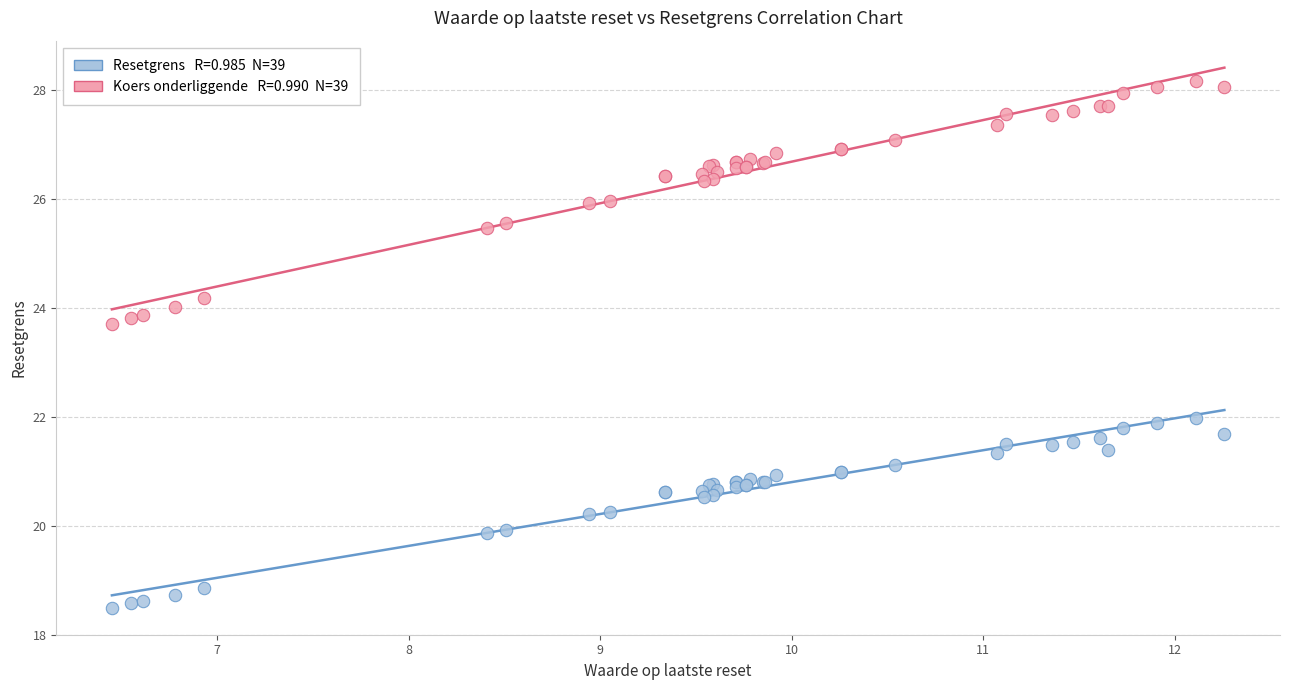

Across all series, what Y value is closest to 23?

23.7